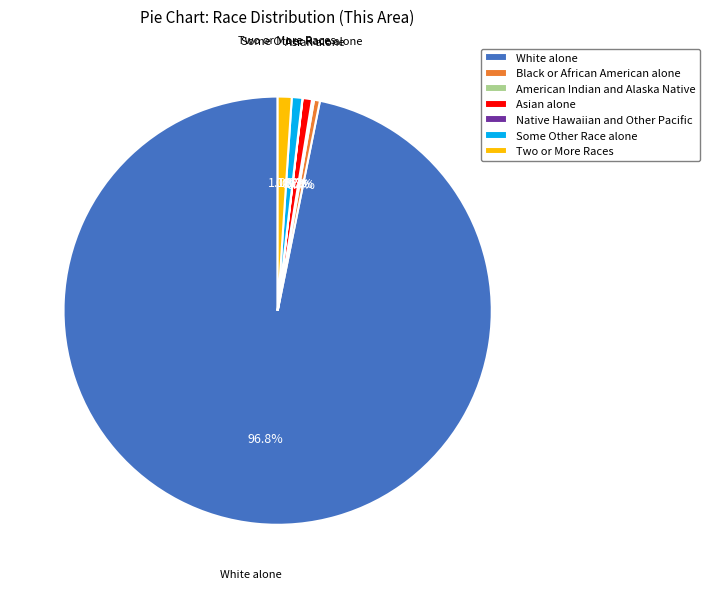

Do Asian alone and Two or More Races together represent more than half of the pie?

No